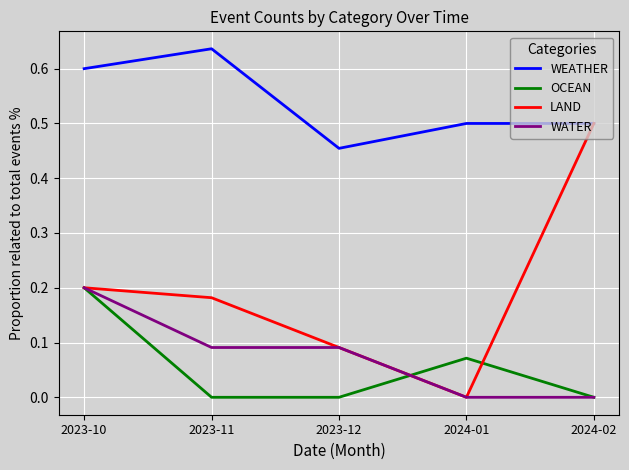

The value of WEATHER at 2023-11 is 0.6. True or false?

True